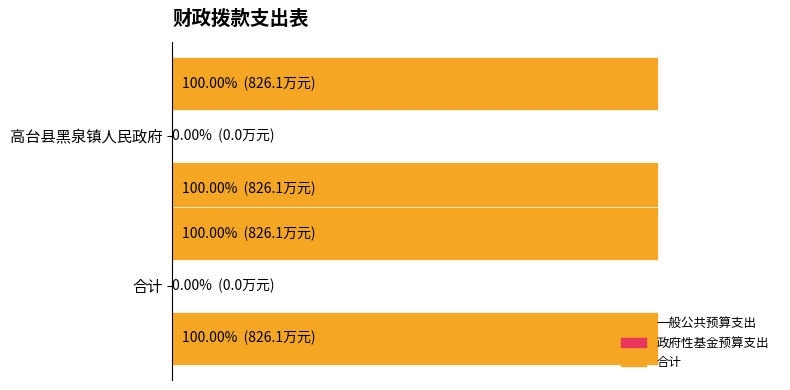

The 政府性基金预算支出 series shows 0.0 at 合计. True or false?

True